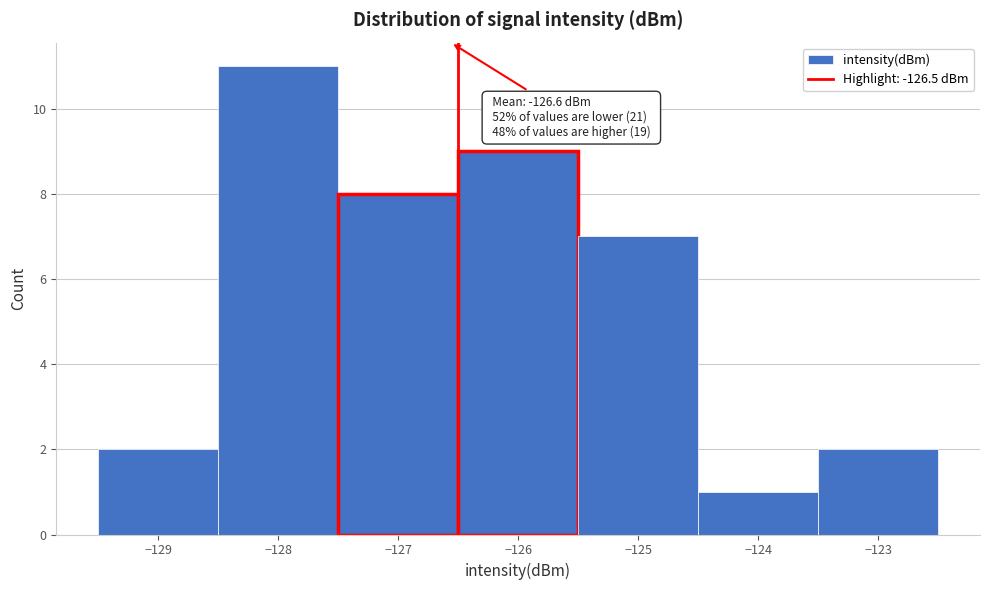

Which range on the x-axis has the tallest bar?

-128.5 to -127.5